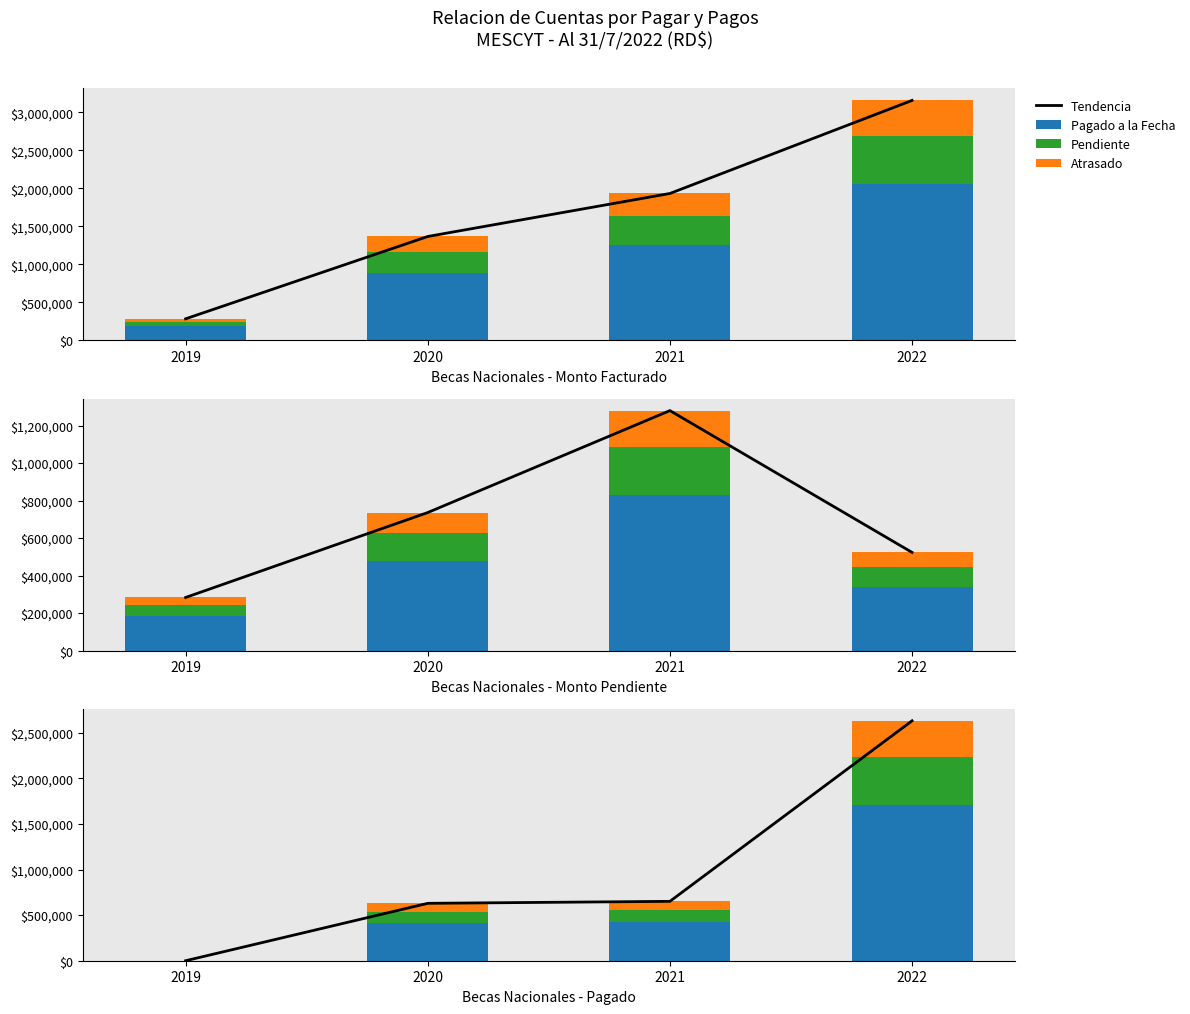

What is the value of the Pendiente bar at the 4th from the left?

526292.7